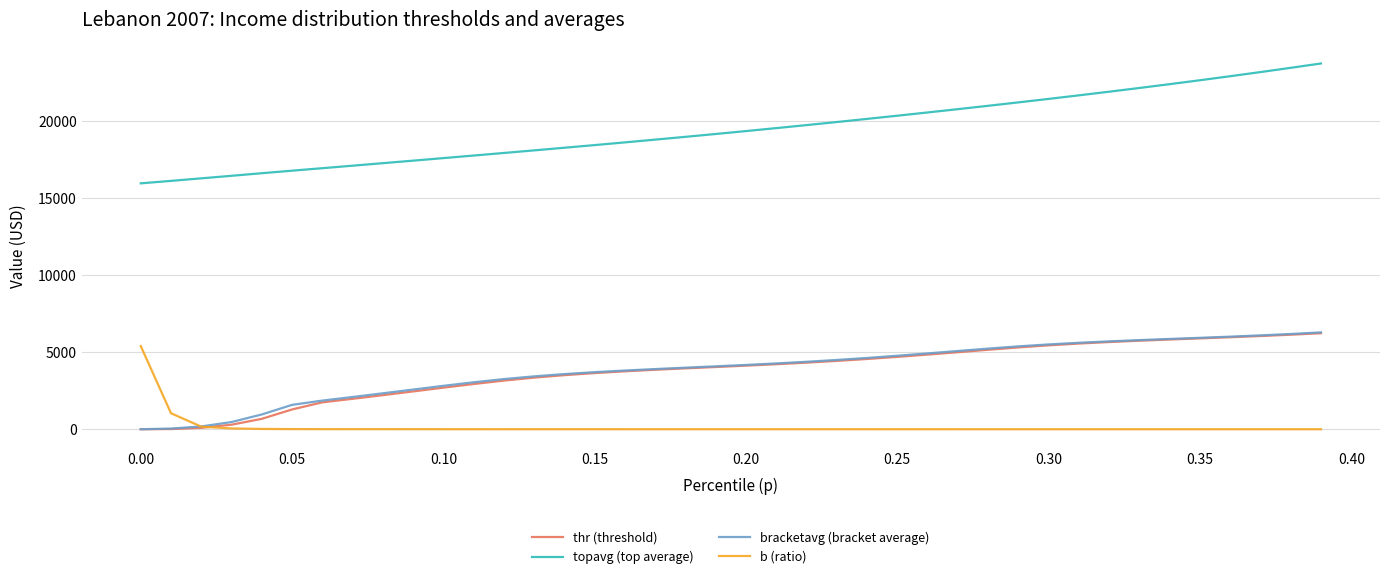

True or false: topavg (top average) and b (ratio) cross at least once.

False